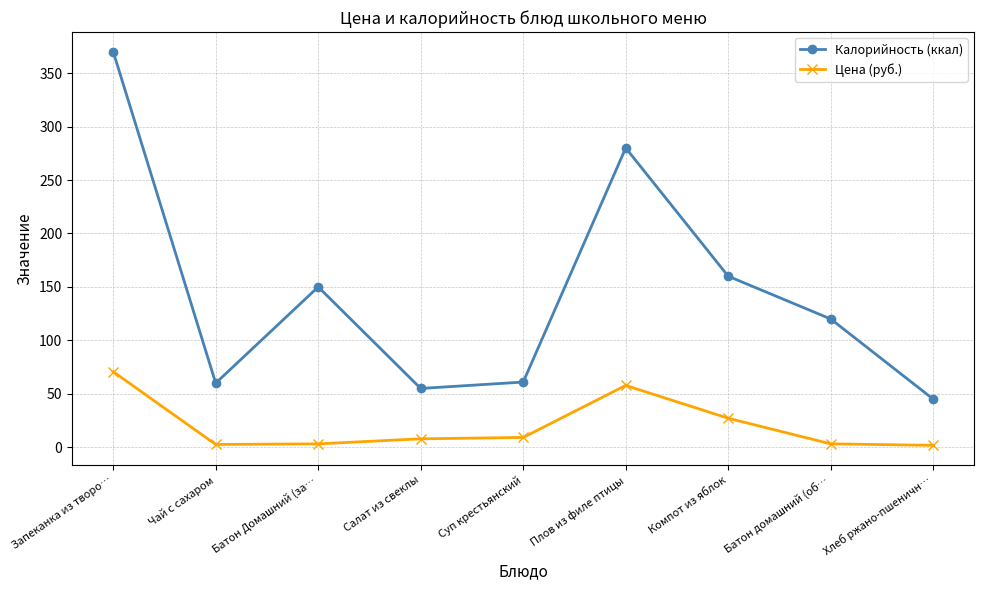

How many values in the Калорийность (ккал) series are below 120?

4